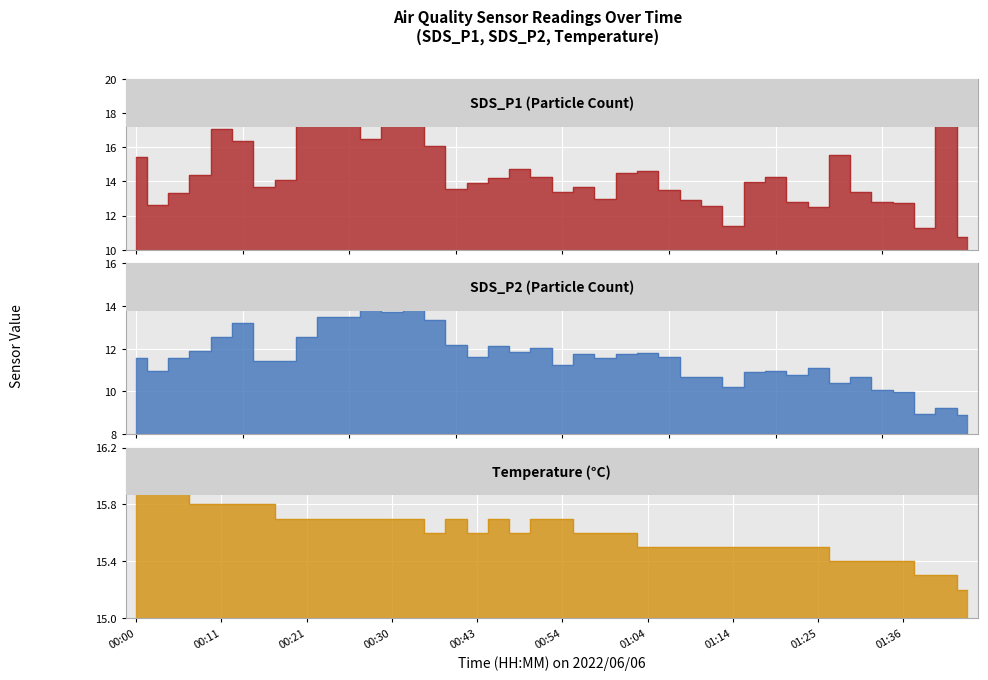

Rank the series by their average value, from lowest to highest.

SDS_P2, SDS_P1, Temp